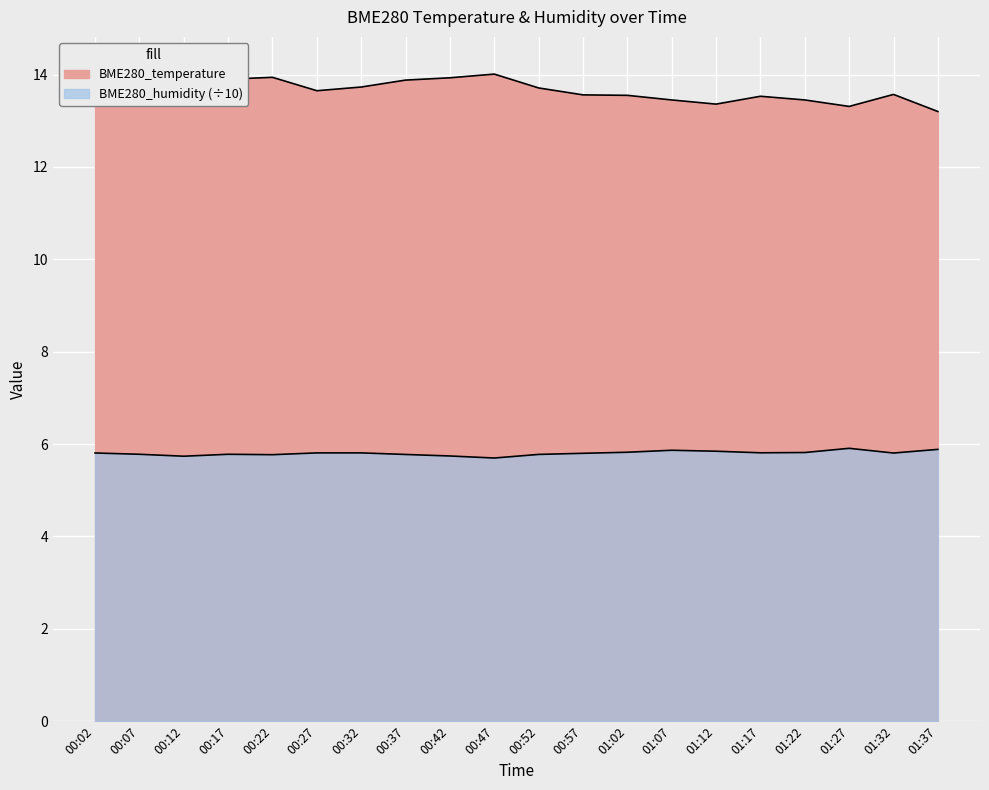

Between 00:22 and 01:07, which series saw the biggest shift?

BME280_temperature